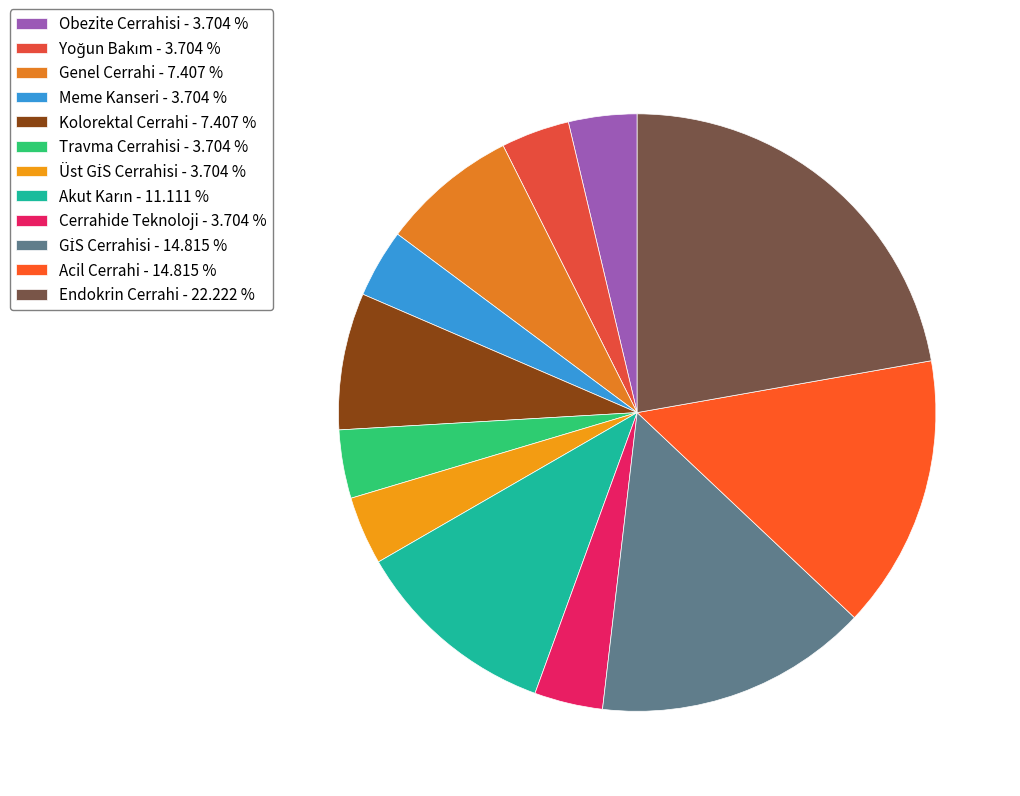

Which has a higher value, Kolorektal Cerrahi or Endokrin Cerrahi?

Endokrin Cerrahi